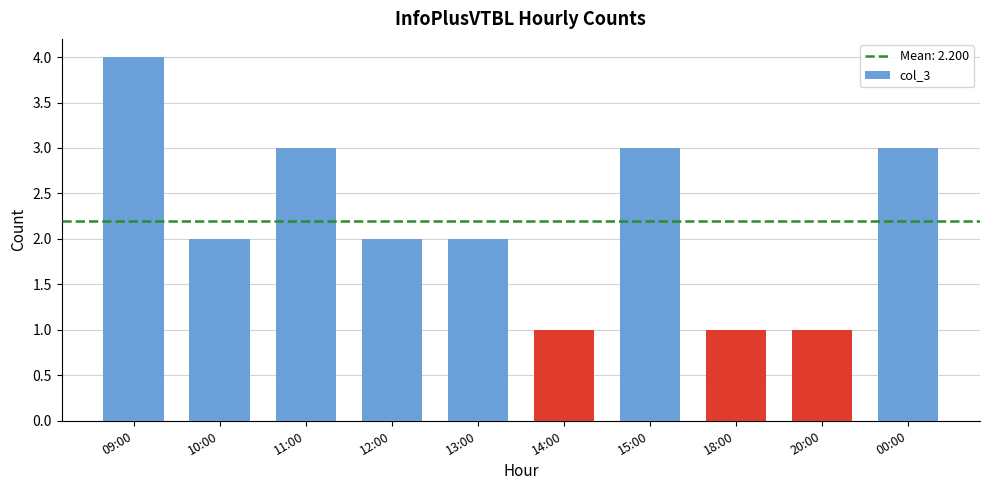

The value at 13:00 is 1. True or false?

False